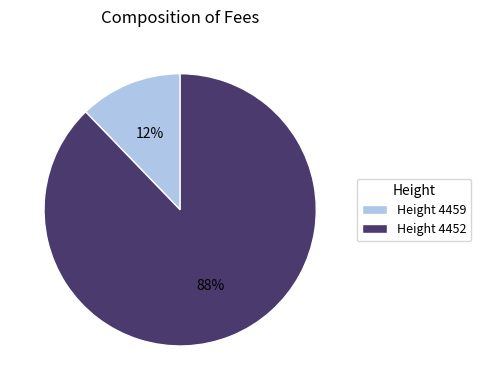

What percentage is the Height 4459 slice, to the nearest percent?

12%